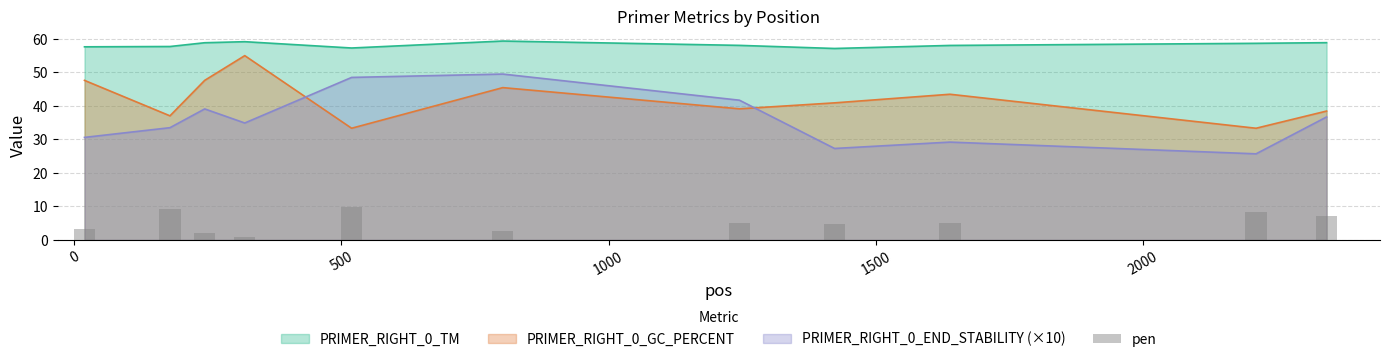

True or false: PRIMER_RIGHT_0_GC_PERCENT and PRIMER_RIGHT_0_TM intersect in this chart.

False